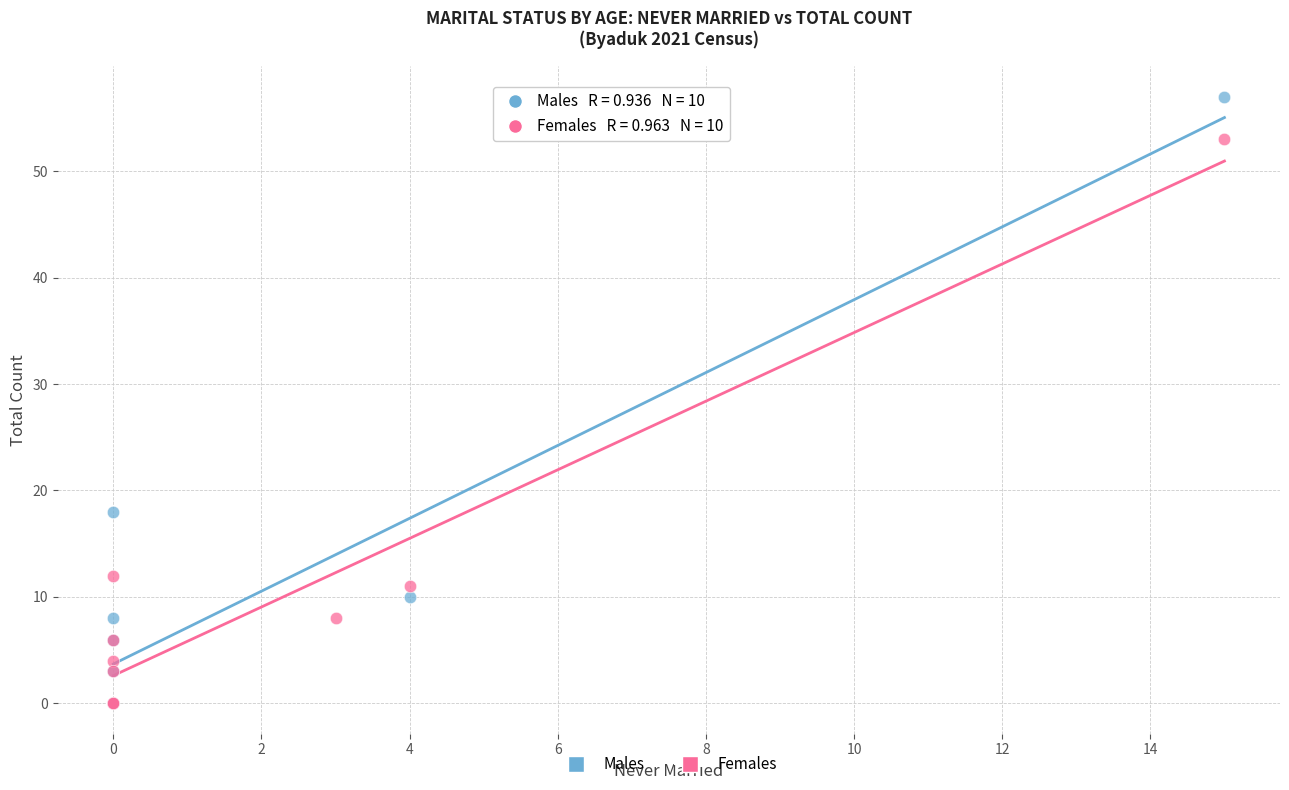

Which series contains the highest Y value?

Males